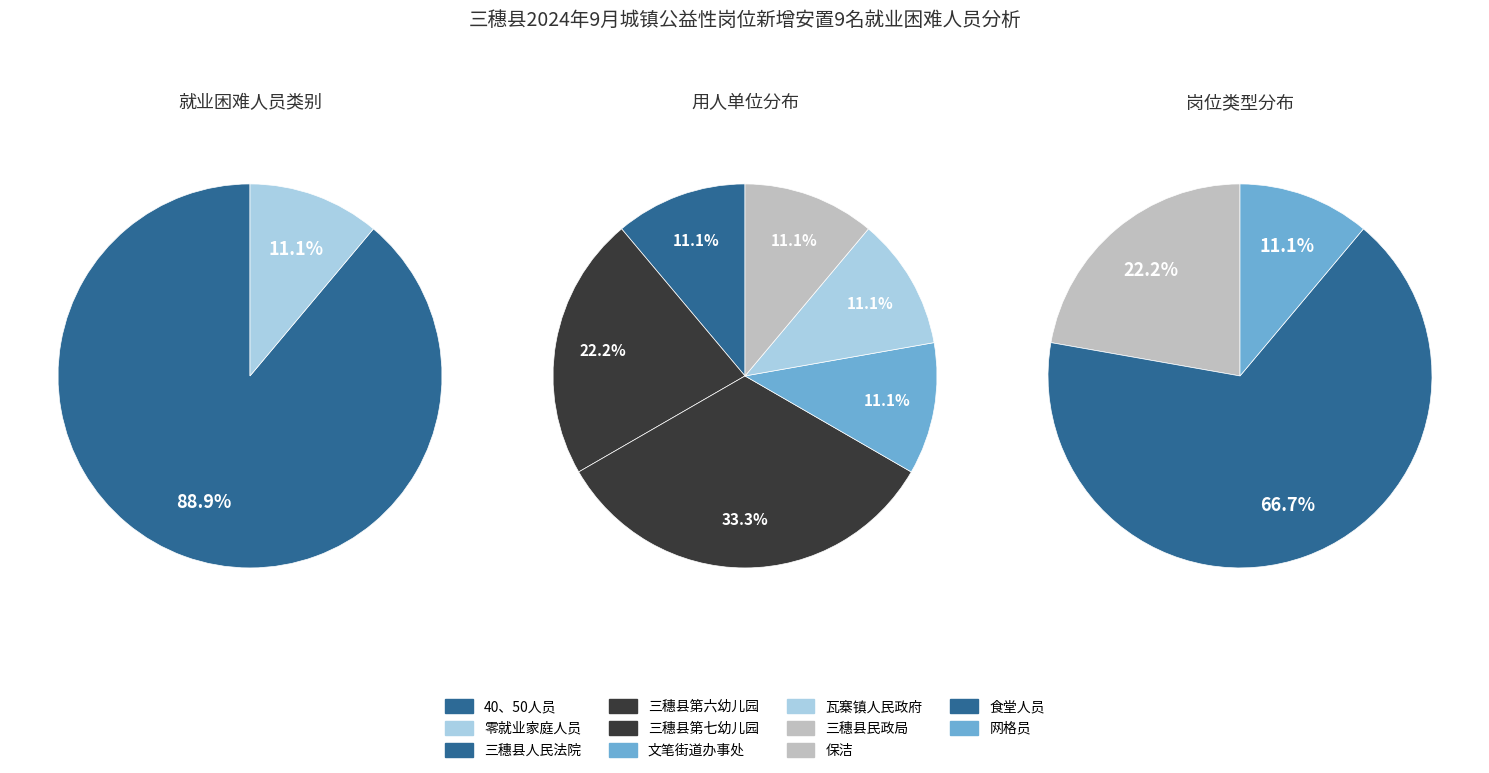

To the nearest percent, what is the average slice percentage?

50%